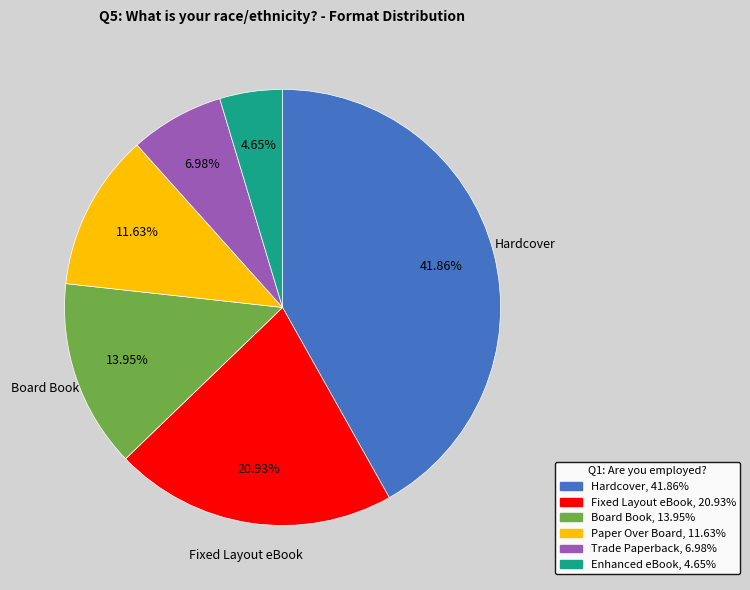

To the nearest percent, what is the average slice percentage?

17%